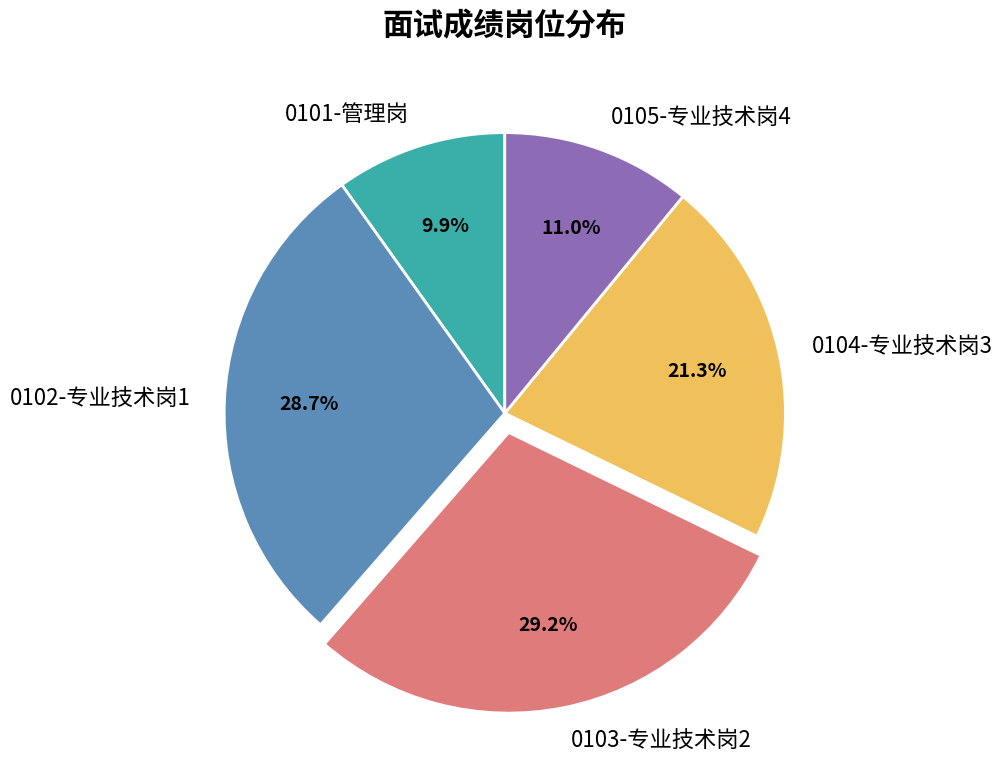

To the nearest percent, what is the difference between the largest and smallest slice percentages?

19%